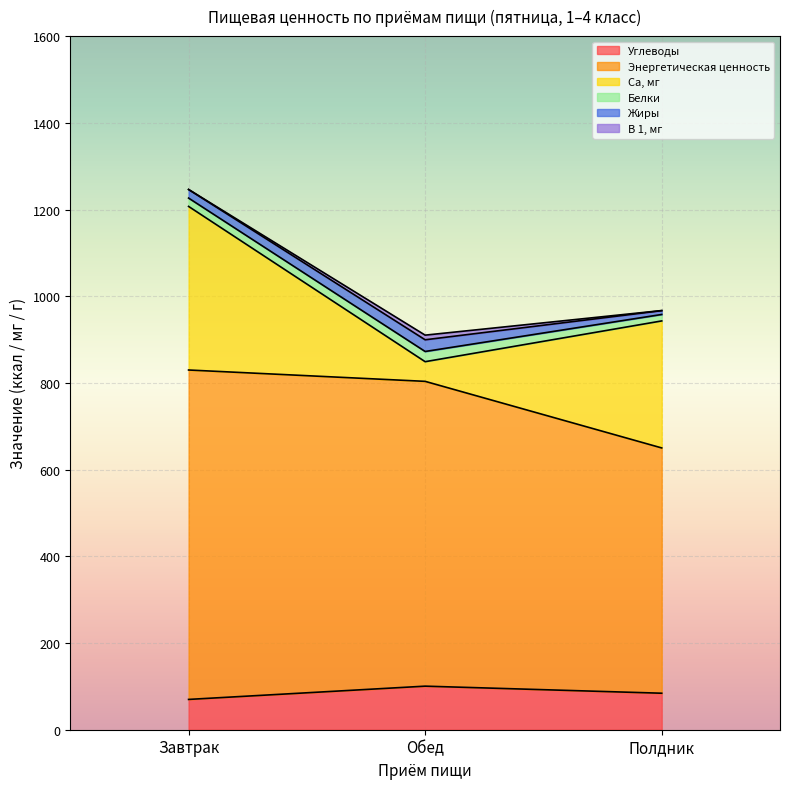

Reading left to right, list all the values displayed in this chart.

Углеводы: Завтрак=69.9	Обед=100.5	Полдник=84.2
Энергетическая ценность: Завтрак=759.9	Обед=703.1	Полдник=565.8
Са, мг: Завтрак=377.4	Обед=45.4	Полдник=293.0
Белки: Завтрак=19.2	Обед=23.5	Полдник=14.9
Жиры: Завтрак=19.8	Обед=27.0	Полдник=8.8
В 1, мг: Завтрак=0.1	Обед=10.7	Полдник=0.2